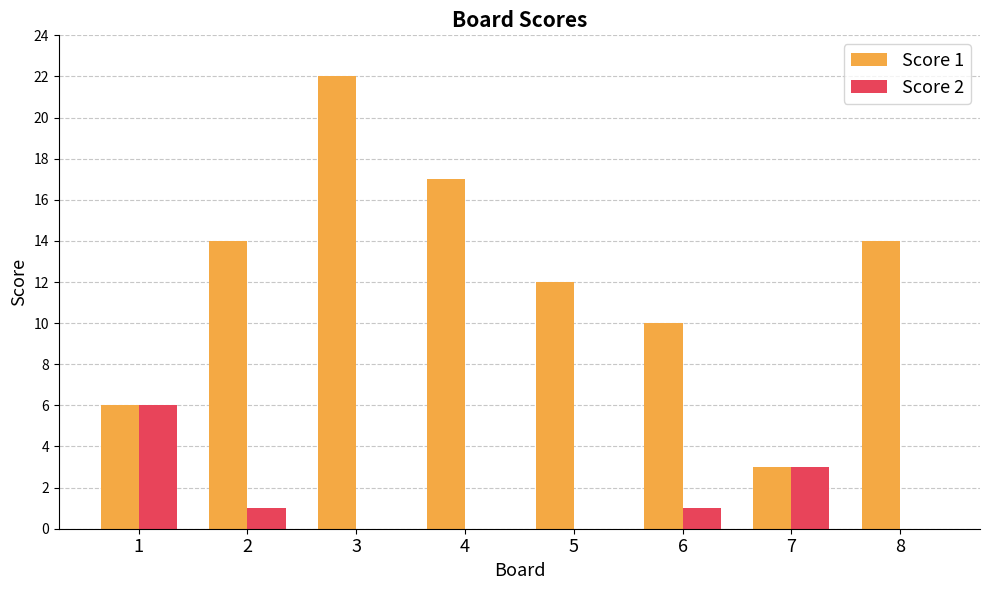

What are all the series names shown in the legend?

Score 1, Score 2